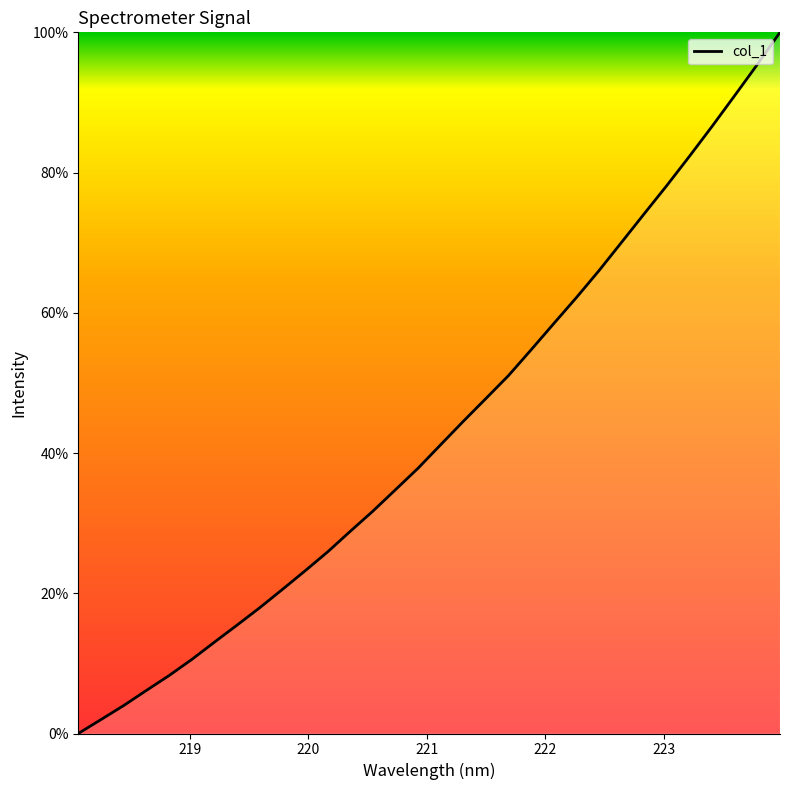

What is the maximum value shown in the chart?

100.0